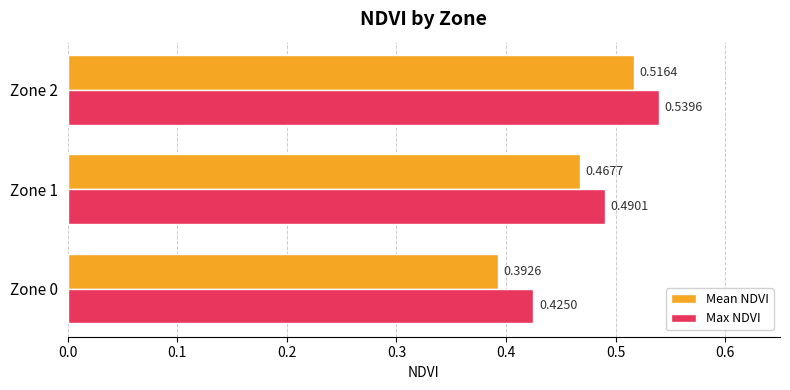

Which series changed the most between Zone 0 and Zone 2?

Mean NDVI